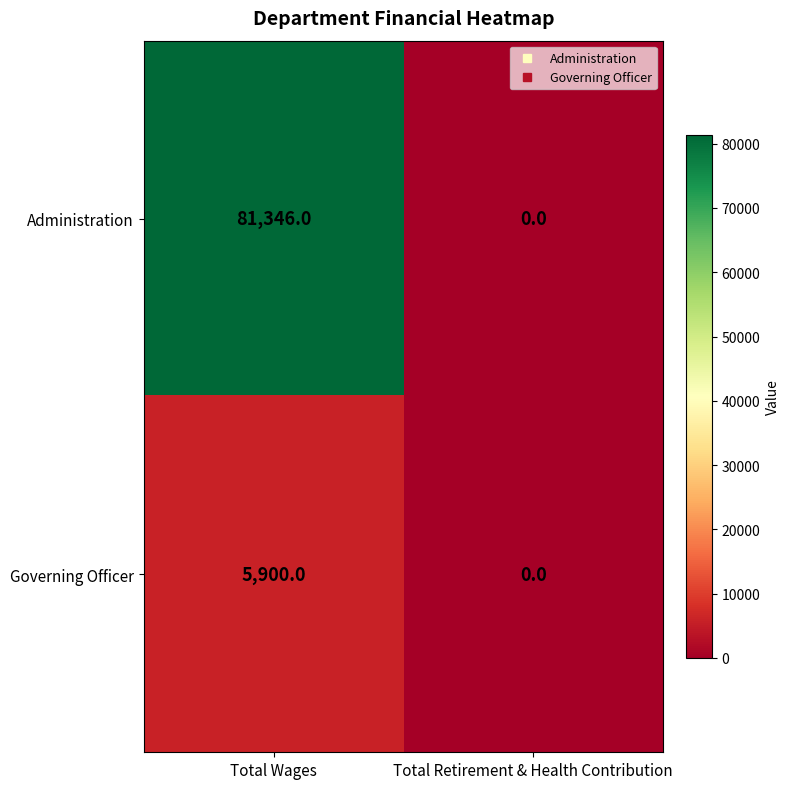

What is the spread (max minus min) of values at Total Wages?

75446